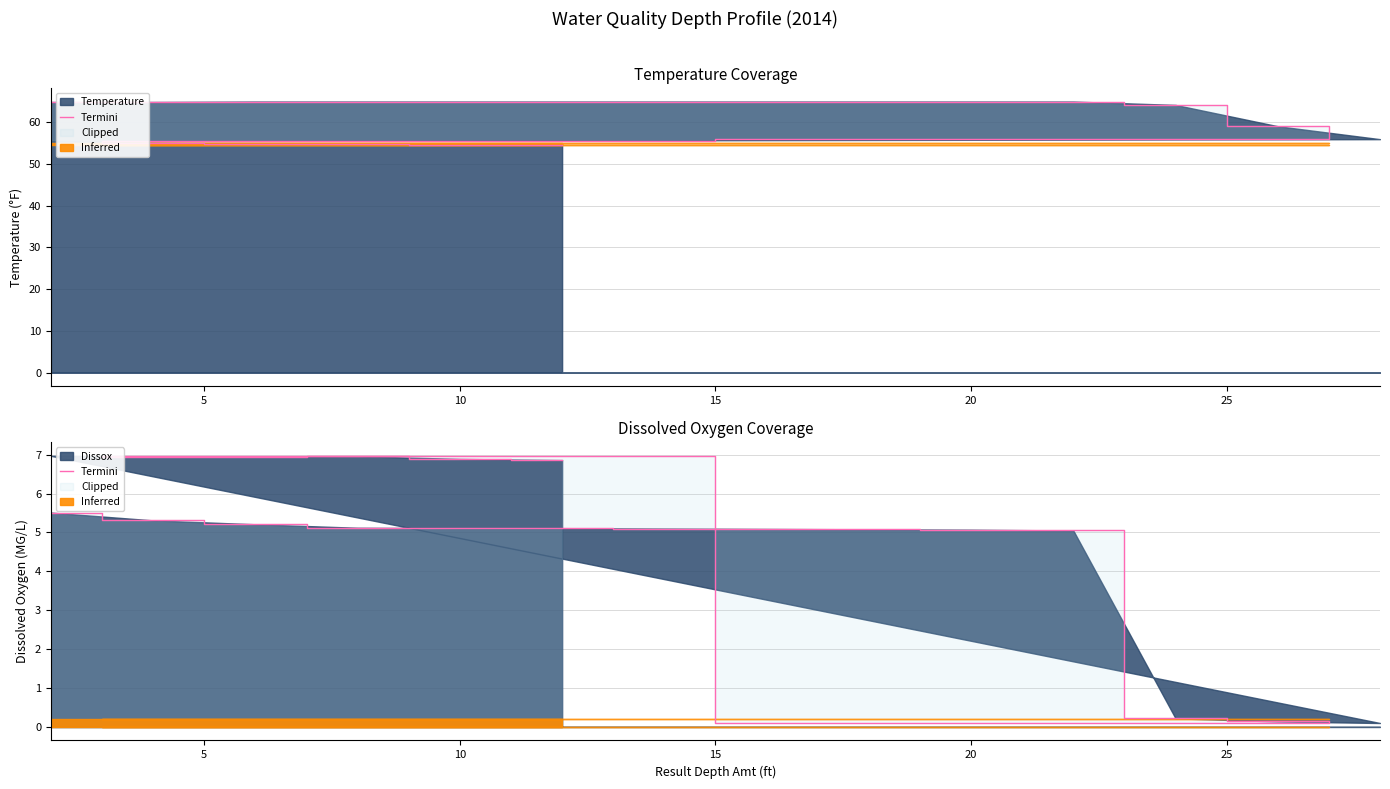

What is the average value?

4.9